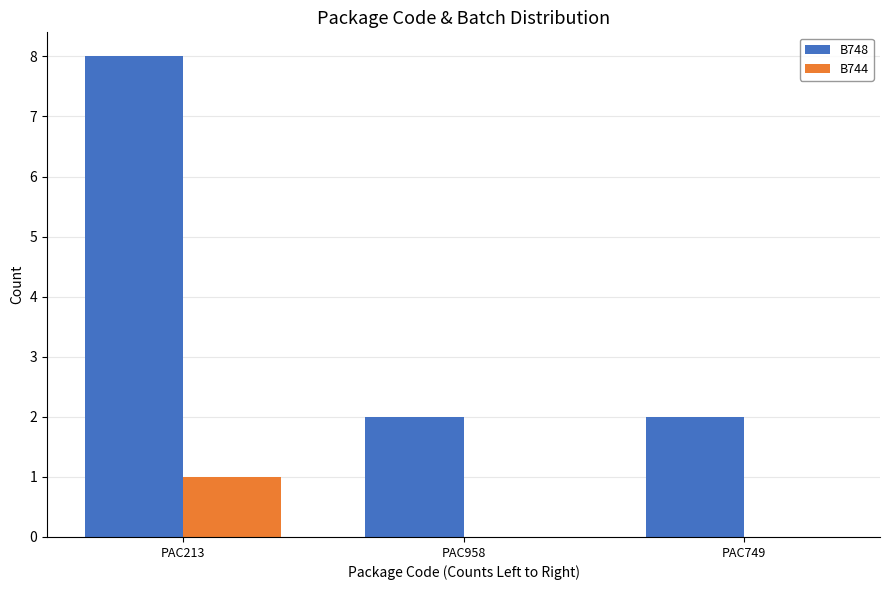

How many data points does each series have?

3